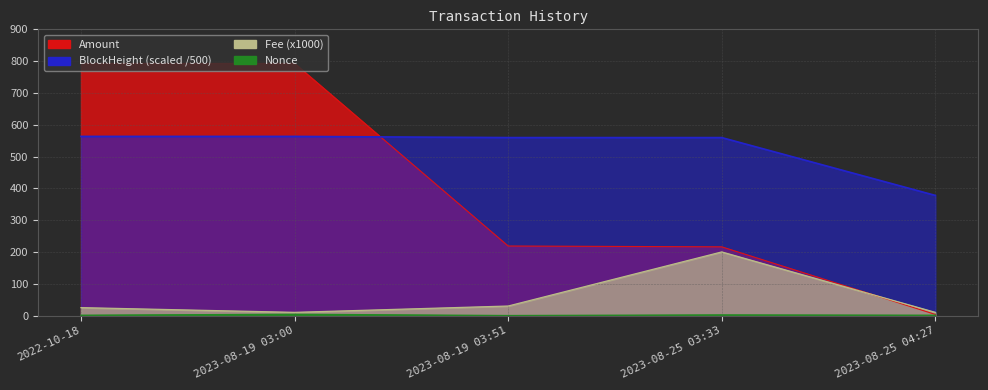

In Nonce, how many points are higher than both neighbors (excluding endpoints)?

2